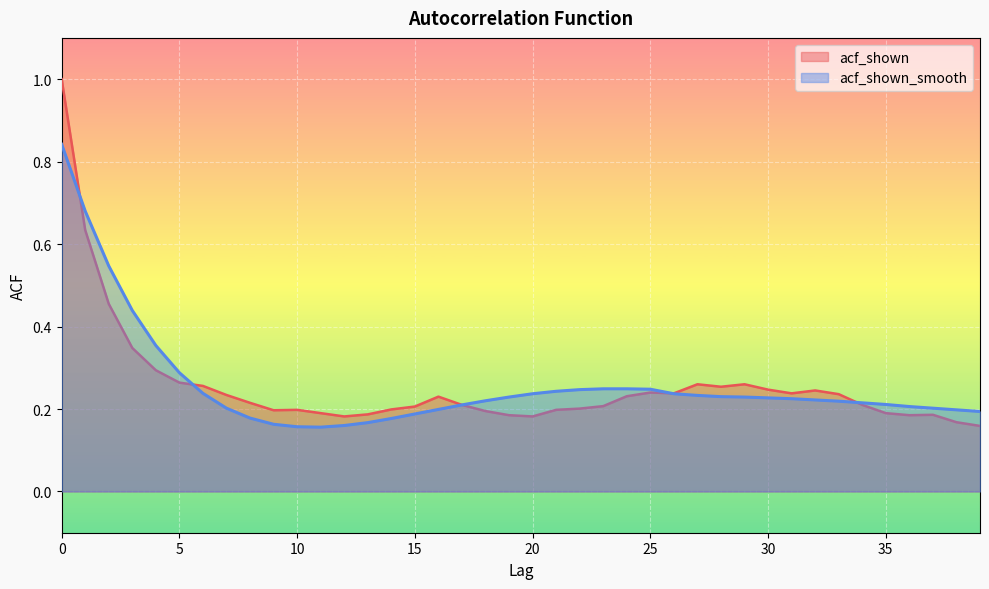

Where do acf_shown and acf_shown_smooth first cross each other?

0 and 1